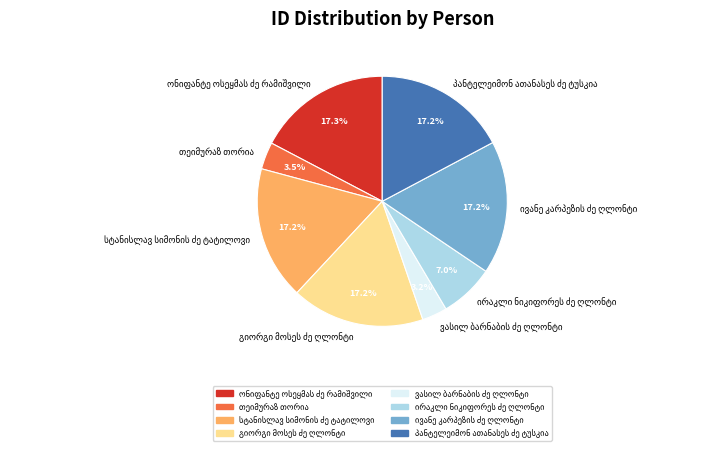

Does any single category account for the majority?

No